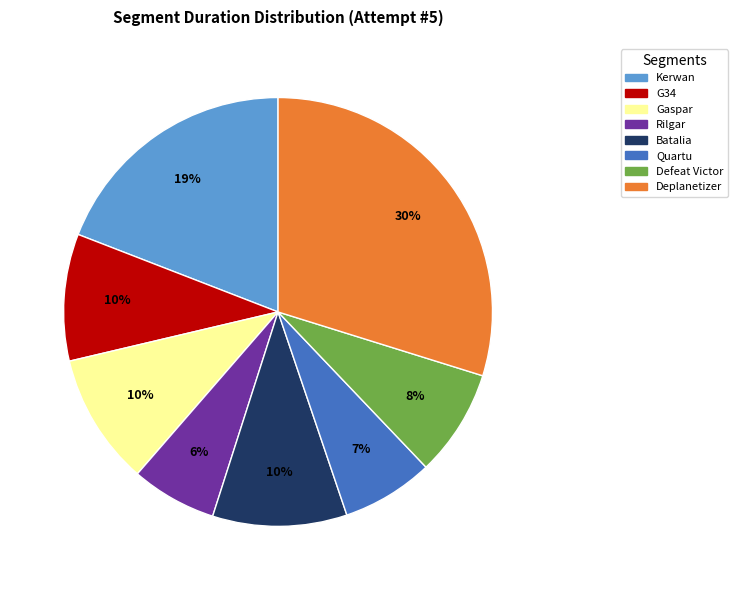

To the nearest percent, what is the average slice percentage?

12%